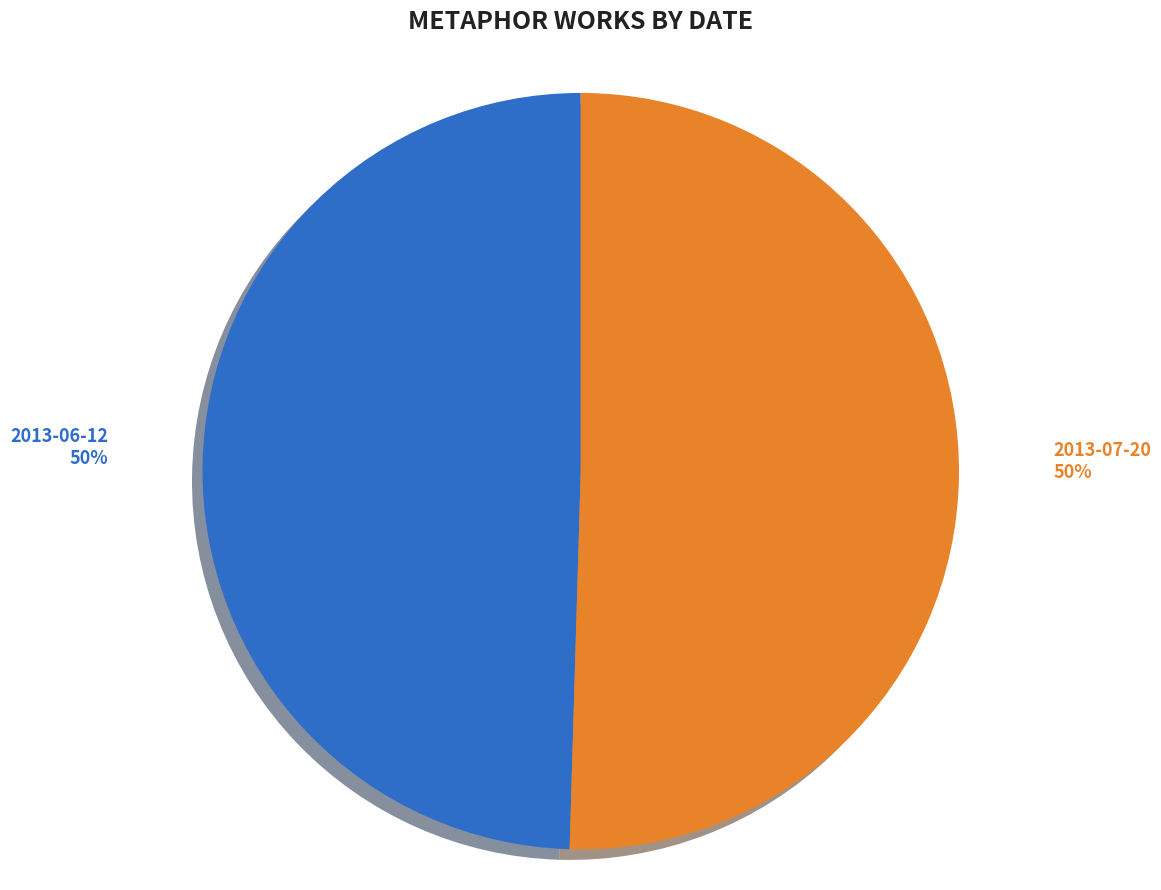

Is it true that 2013-06-12 is 39% of the pie?

False